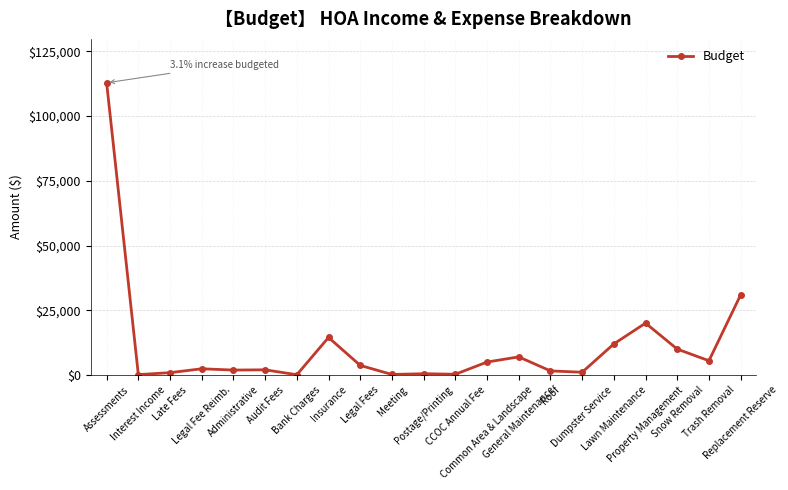

True or false: the data has more than 1 interior local peaks.

True